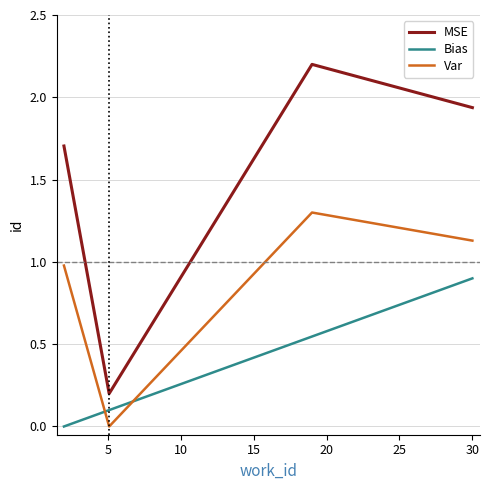

Which series has the widest spread of values?

MSE